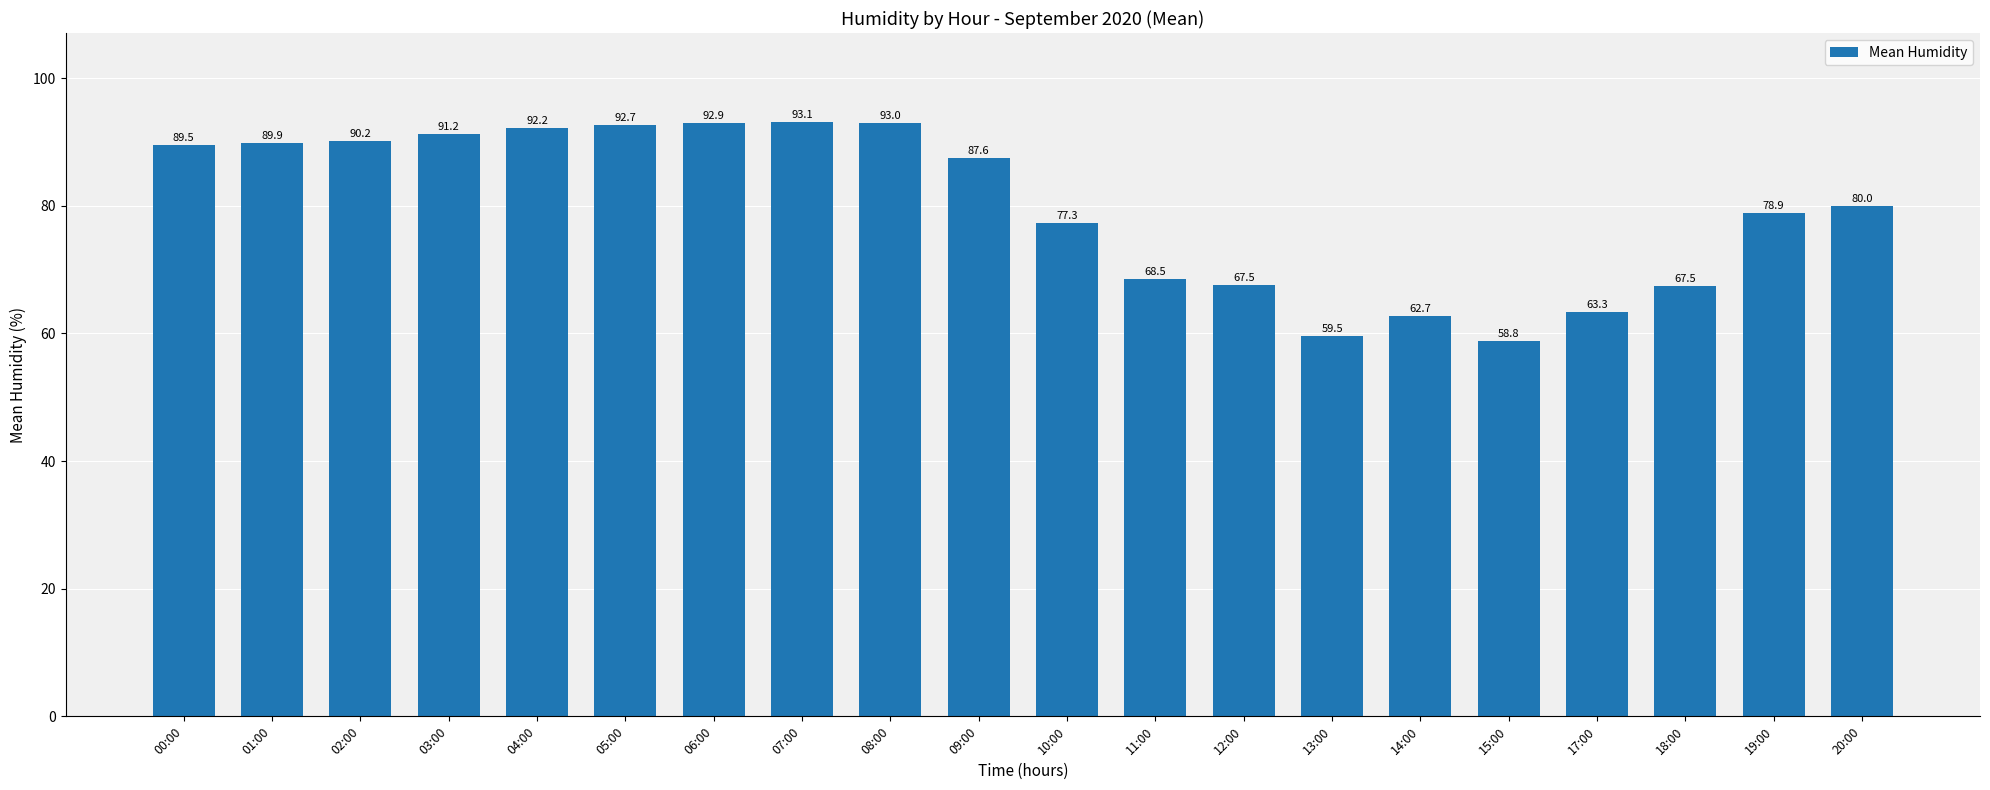

How many bars are there in total?

20